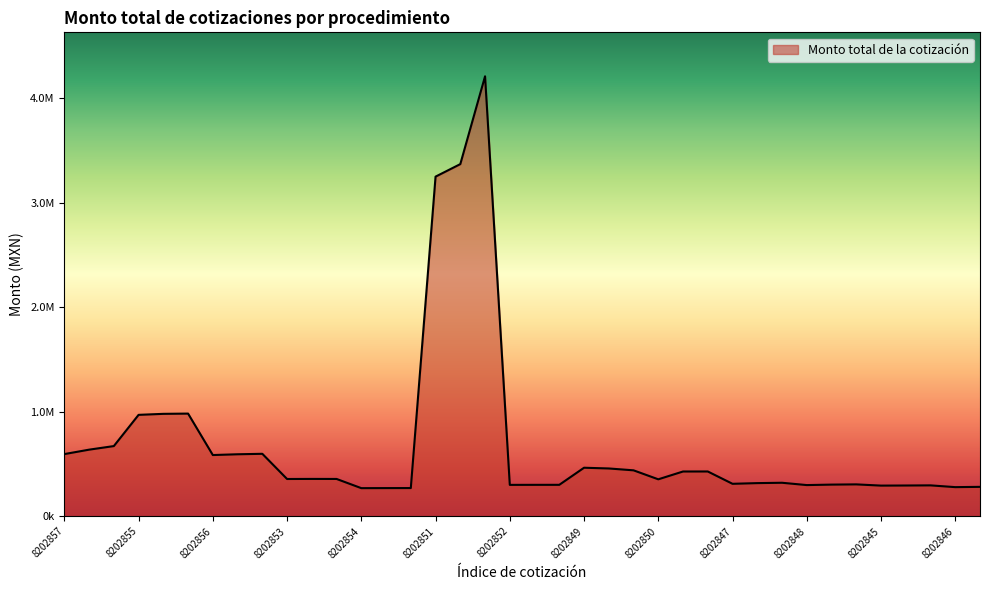

Does the chart display data point markers on the line(s)?

No